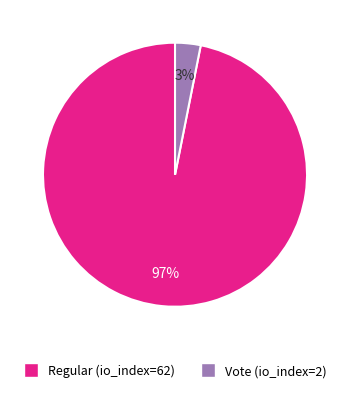

Is there any slice that represents more than half of the pie?

Yes